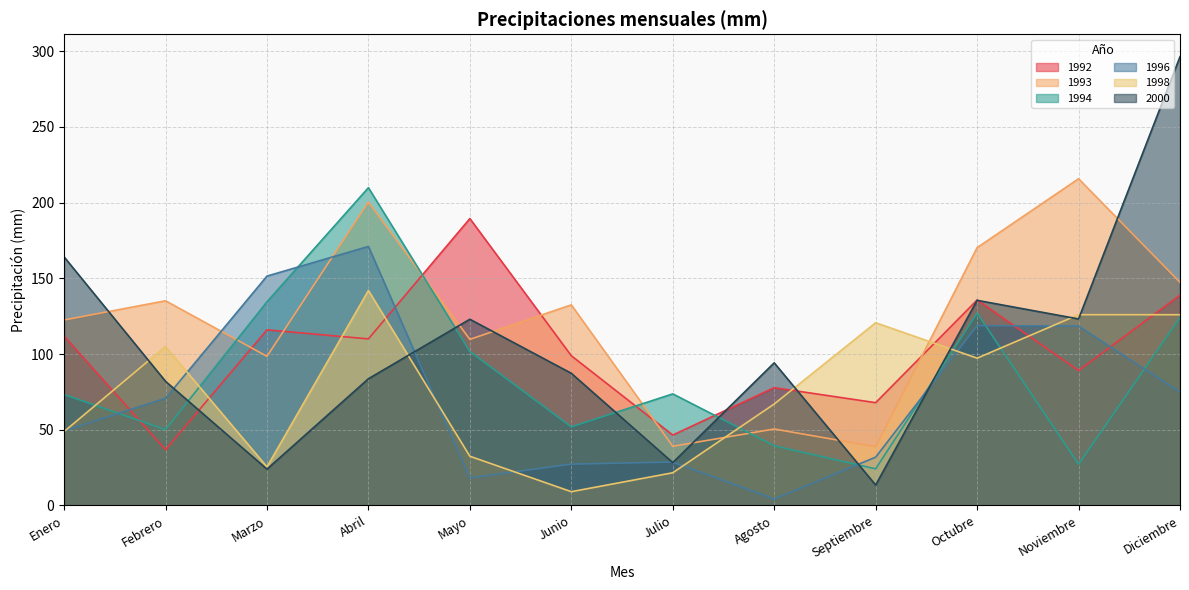

How many interior local valleys does the 1992 series have?

5